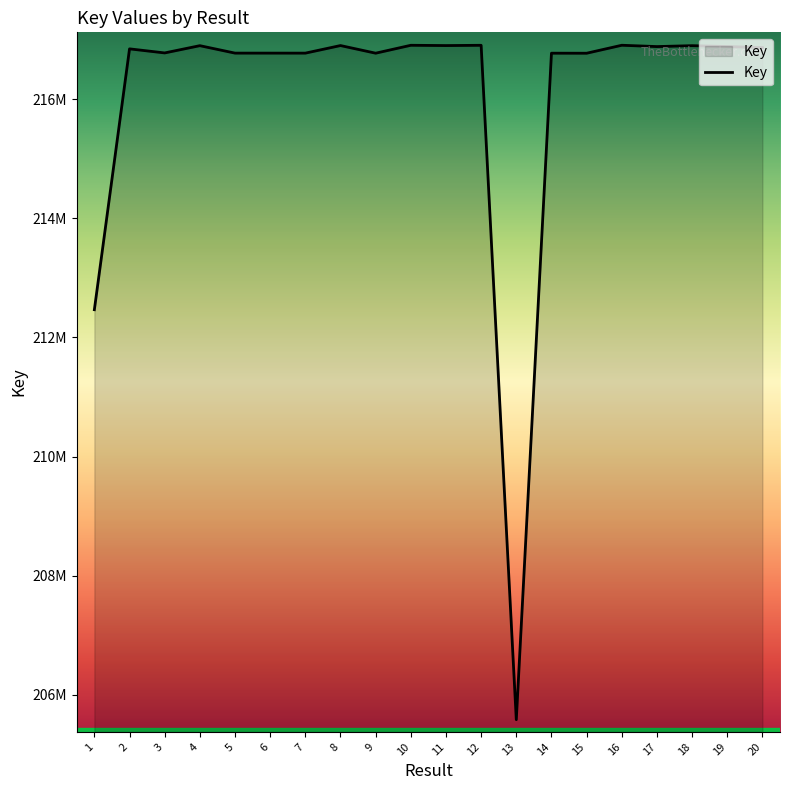

Rank the categories by value from lowest to highest.

13, 1, 15, 9, 14, 7, 6, 5, 3, 2, 20, 17, 19, 4, 18, 11, 8, 12, 10, 16